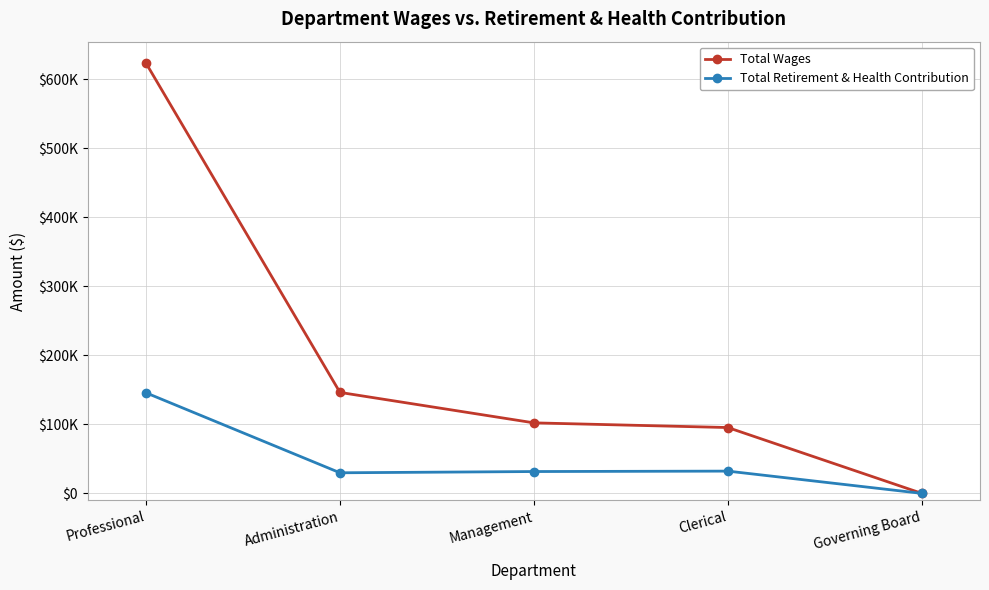

What is the difference between the highest and lowest values at Professional?

477868